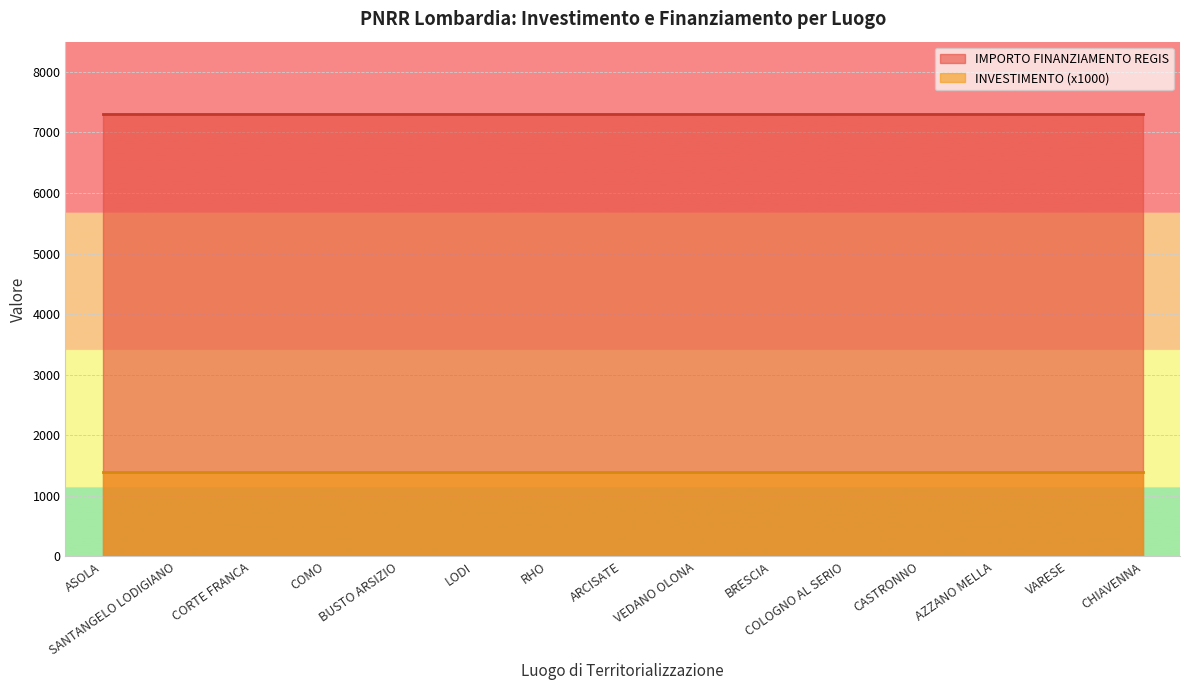

True or false: IMPORTO FINANZIAMENTO REGIS has more than 1 points higher than both neighbors.

False